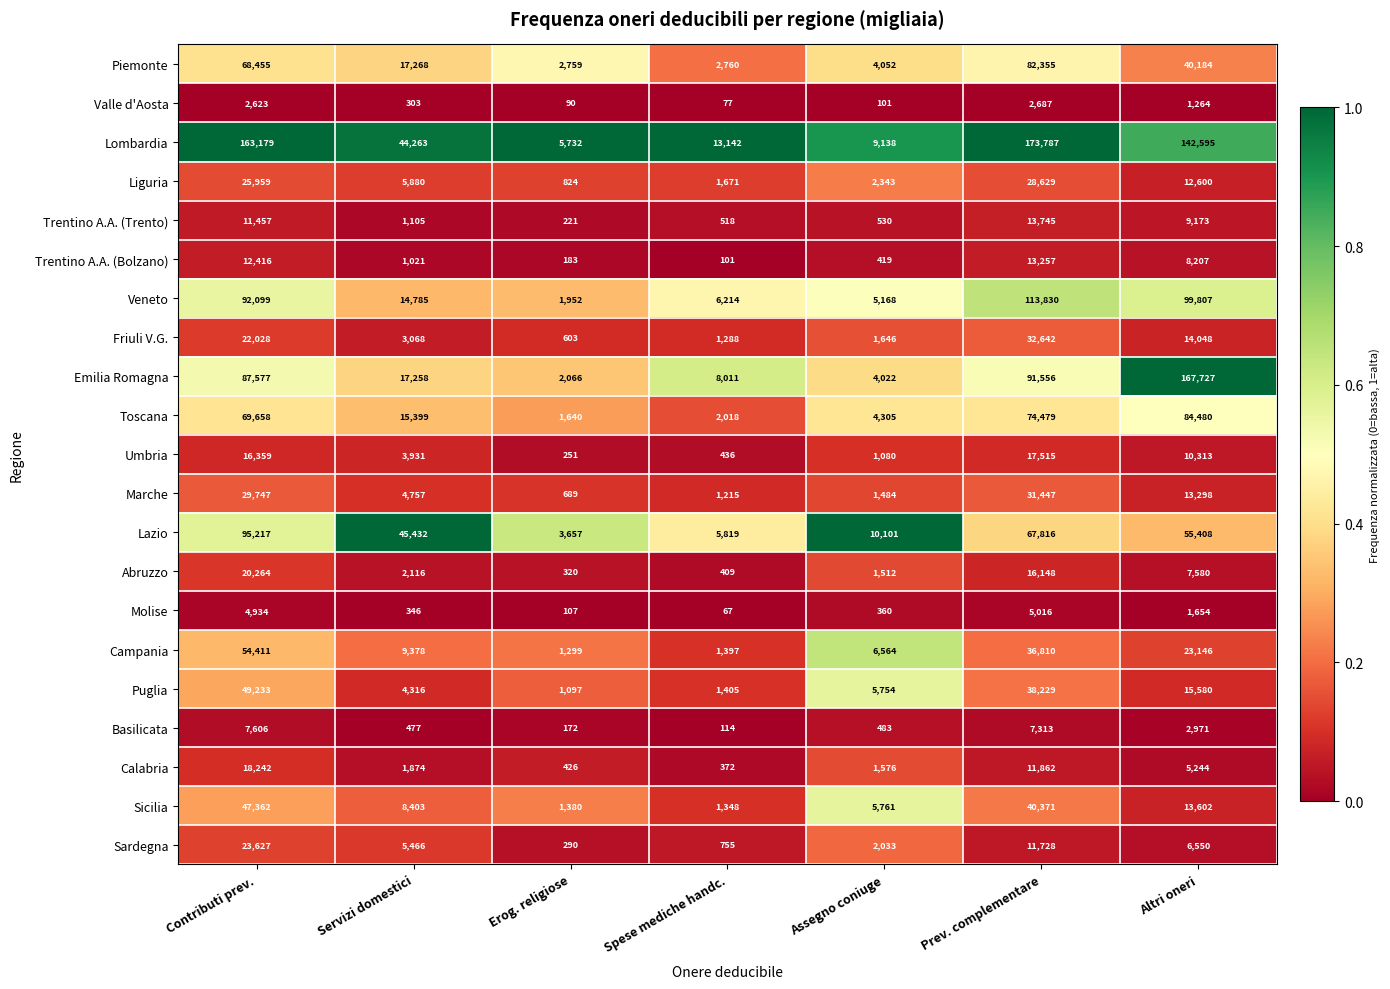

What is the total value across all series at Assegno coniuge?

68432